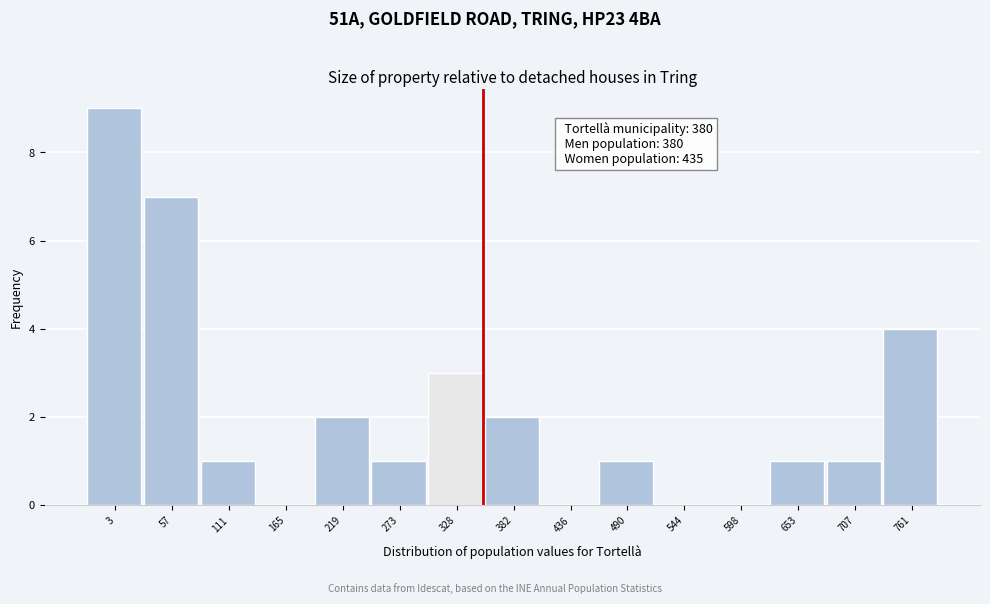

Reading left to right, extract all data points from this chart.

3=9	57=7	111=1	165=0	219=2	273=1	328=3	382=2	436=0	490=1	544=0	598=0	653=1	707=1	761=4